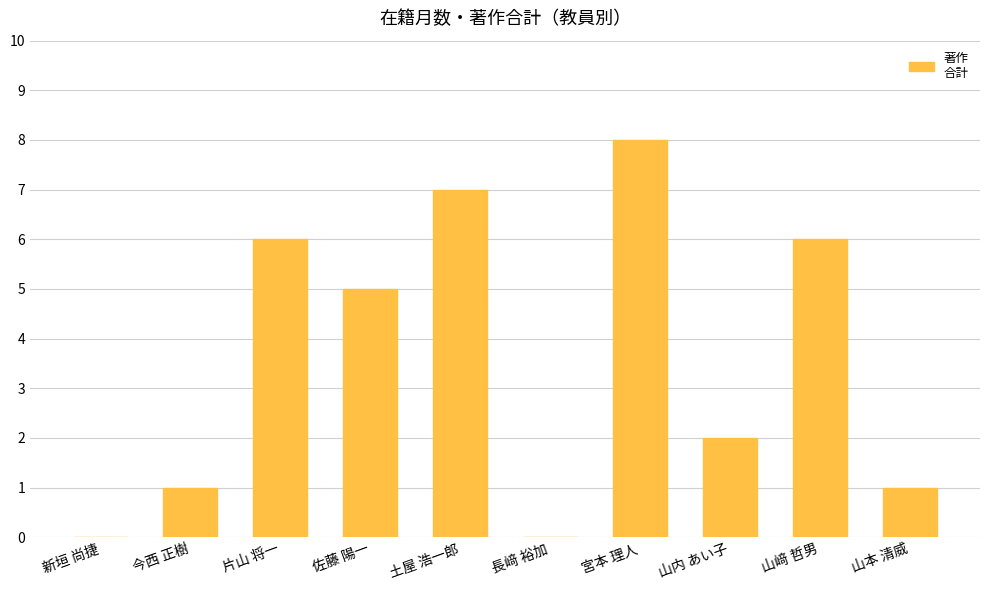

How many series are shown in this chart?

1